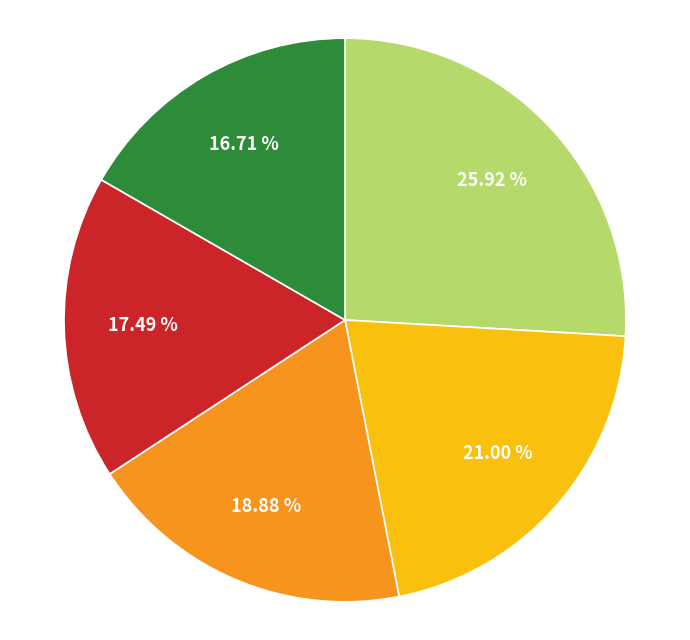

Is there any slice that represents more than half of the pie?

No